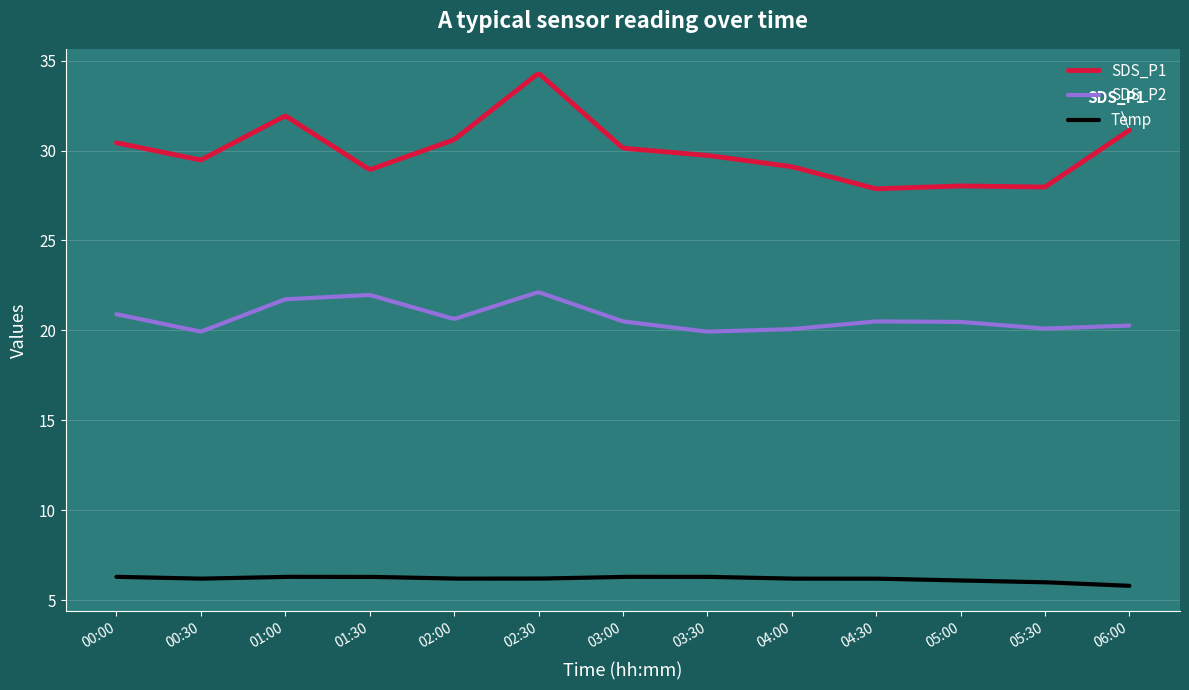

List the series in order of their overall mean, lowest first.

Temp, SDS_P2, SDS_P1